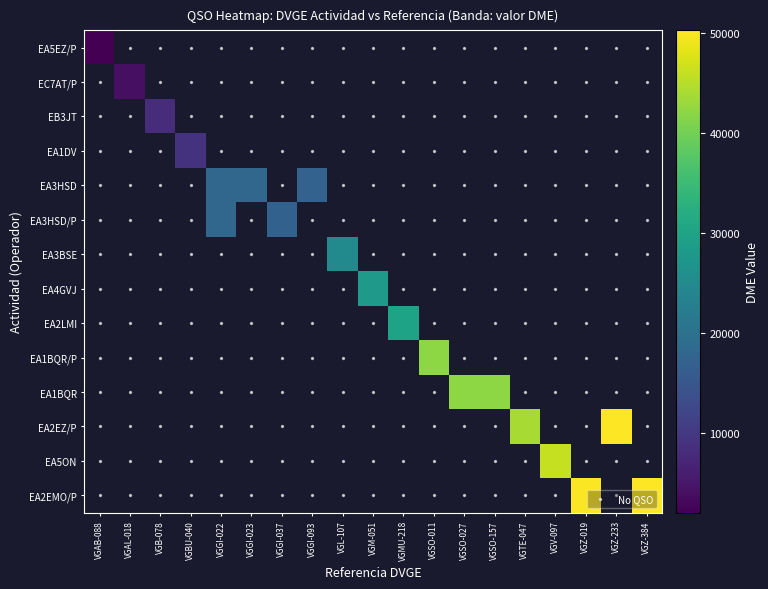

The value at 10 is 28052. True or false?

True